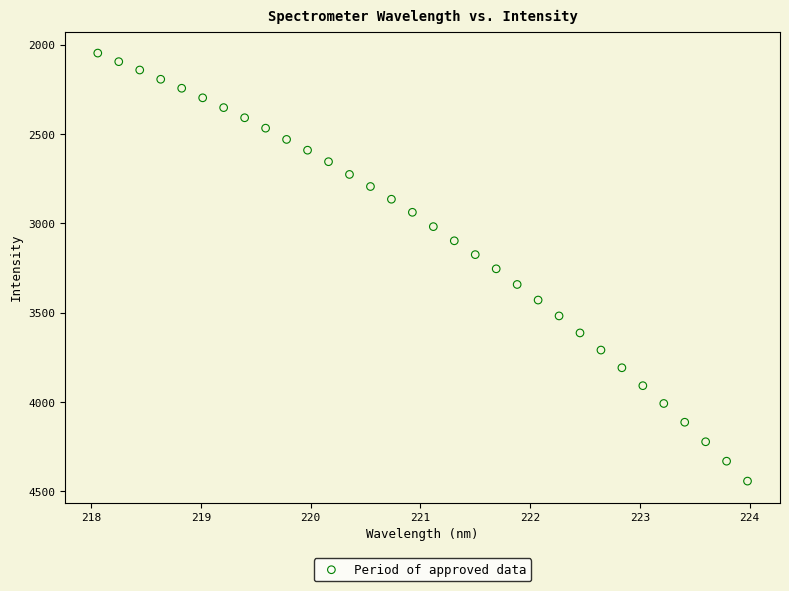

What is the range of X values (max minus min)?

5.9